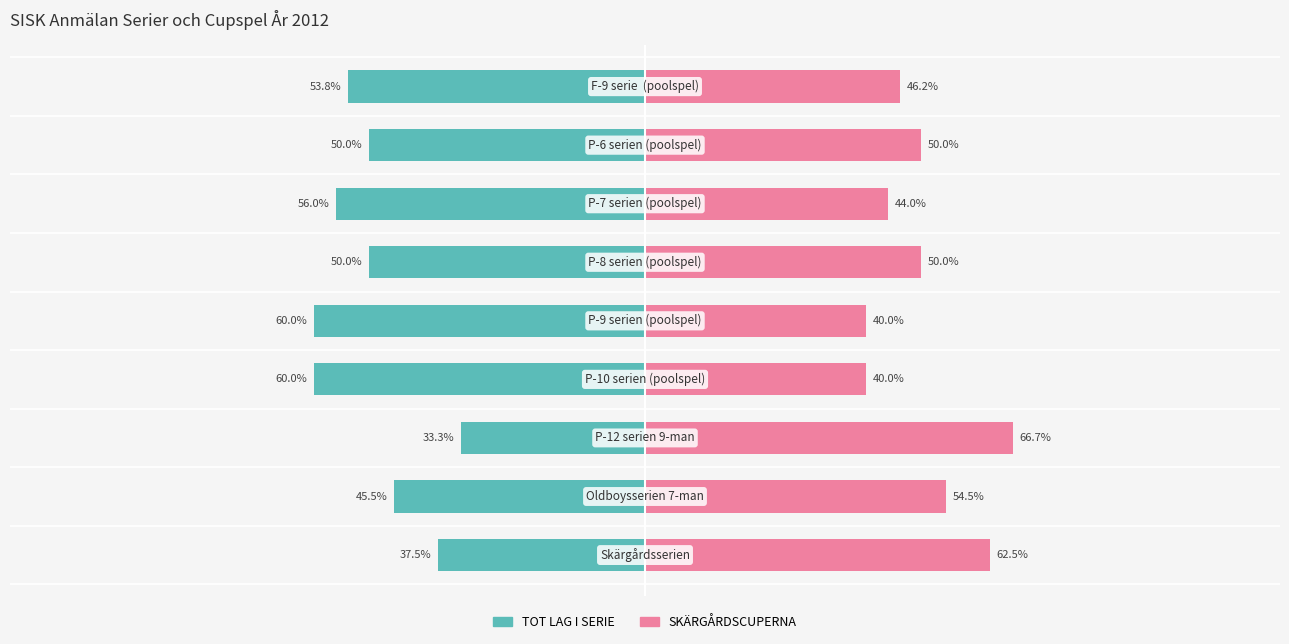

Which series has the largest total across all categories?

SKÄRGÅRDSCUPERNA